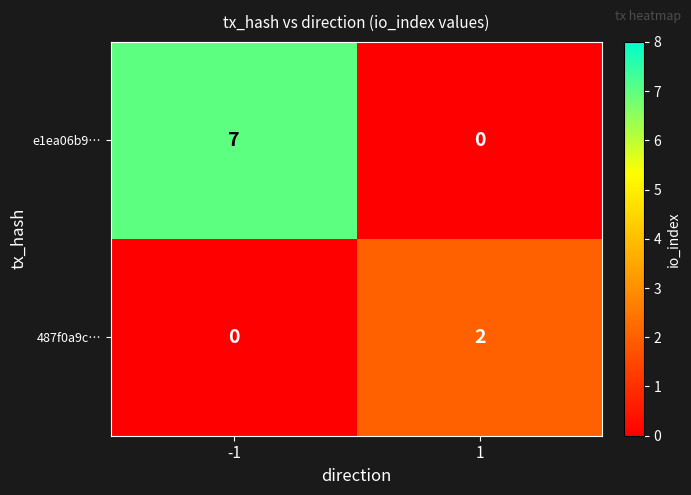

True or false: 487f0a9c… has a value of 3 at 1.

False